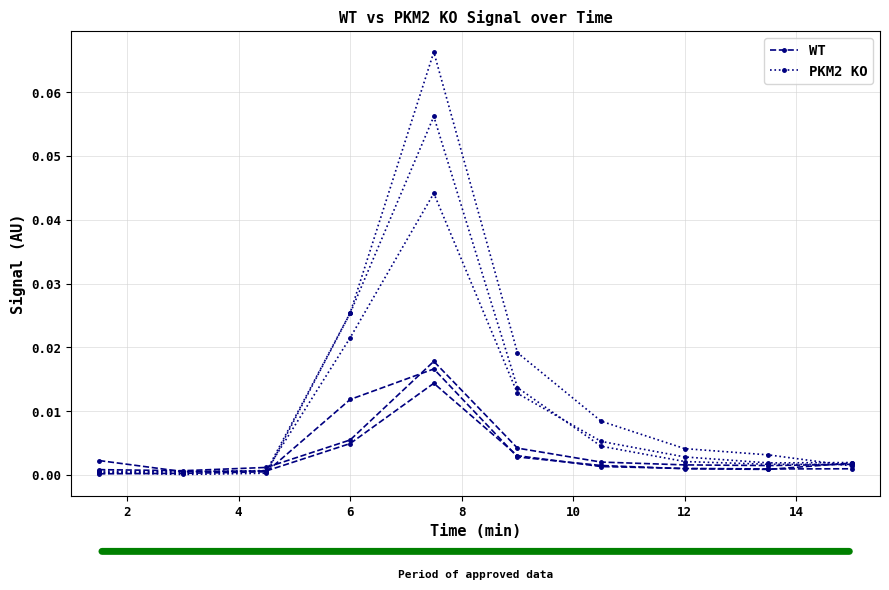

Which series has the largest total across all categories?

PKM2 KO